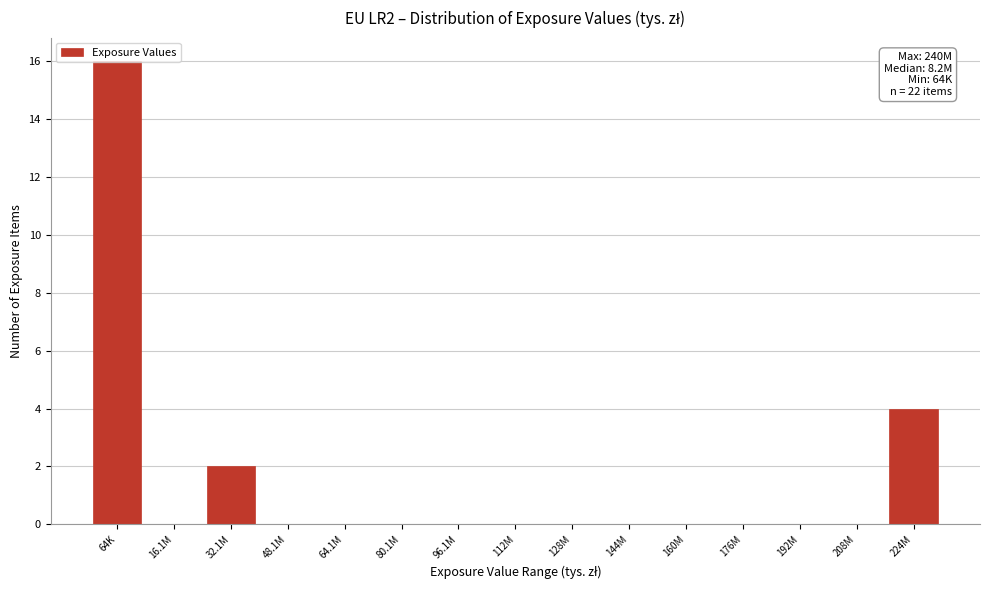

What is the sum of all values?

22